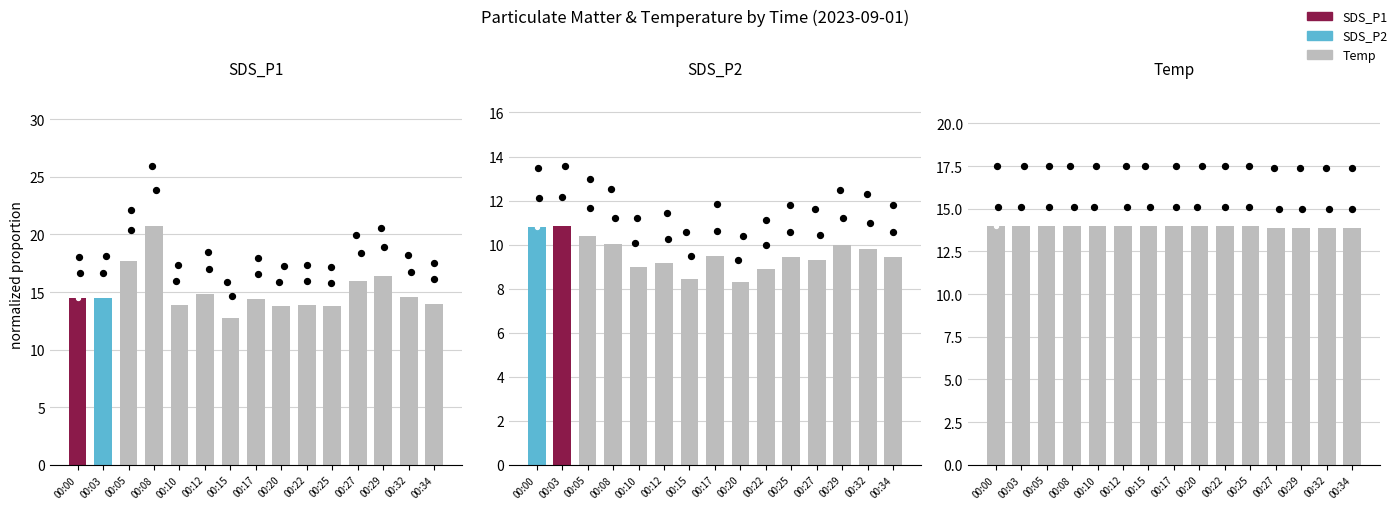

Which series has the widest spread of Y values?

SDS_P1